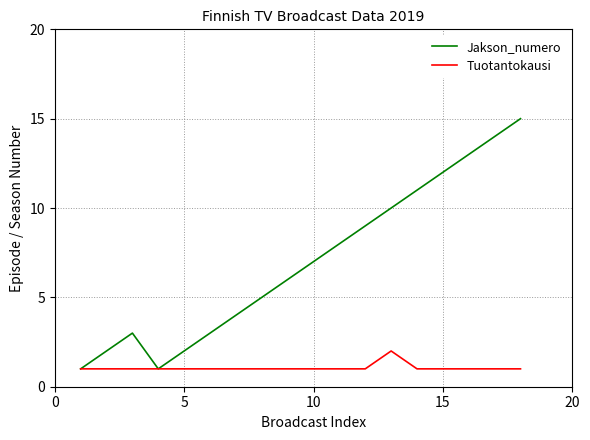

List the series in order of their peak value, lowest first.

Tuotantokausi, Jakson_numero